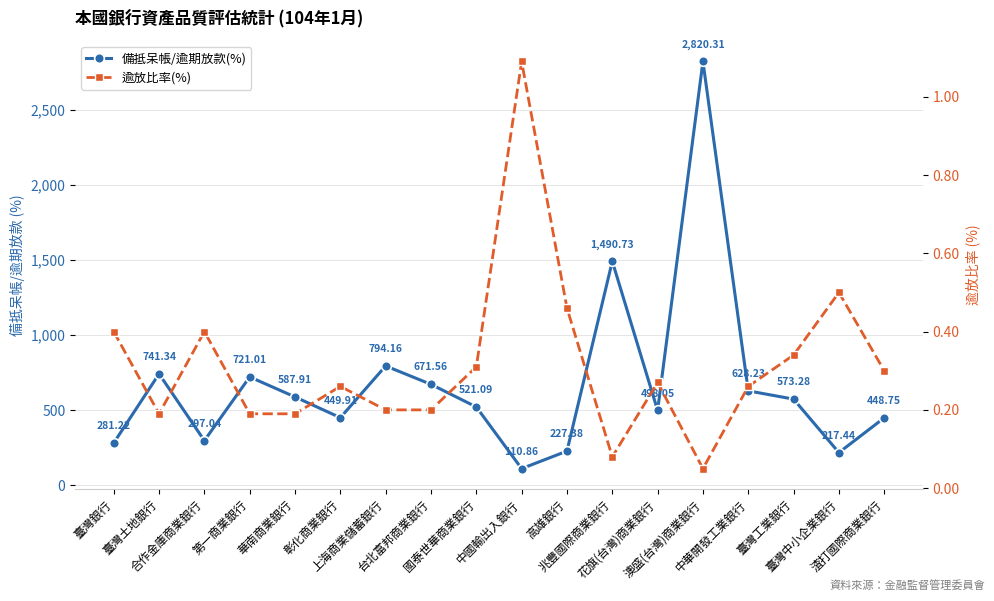

Reading left to right, list all the values displayed in this chart.

備抵呆帳/逾期放款(%): 臺灣銀行=281.2	臺灣土地銀行=741.3	合作金庫商業銀行=297.0	第一商業銀行=721.0	華南商業銀行=587.9	彰化商業銀行=449.9	上海商業儲蓄銀行=794.2	台北富邦商業銀行=671.6	國泰世華商業銀行=521.1	中國輸出入銀行=110.9	高雄銀行=227.4	兆豐國際商業銀行=1490.7	花旗(台灣)商業銀行=498.1	澳盛(台灣)商業銀行=2820.3	中華開發工業銀行=628.2	臺灣工業銀行=573.3	臺灣中小企業銀行=217.4	渣打國際商業銀行=448.8
逾放比率(%): 臺灣銀行=0.4	臺灣土地銀行=0.2	合作金庫商業銀行=0.4	第一商業銀行=0.2	華南商業銀行=0.2	彰化商業銀行=0.3	上海商業儲蓄銀行=0.2	台北富邦商業銀行=0.2	國泰世華商業銀行=0.3	中國輸出入銀行=1.1	高雄銀行=0.5	兆豐國際商業銀行=0.1	花旗(台灣)商業銀行=0.3	澳盛(台灣)商業銀行=0.1	中華開發工業銀行=0.3	臺灣工業銀行=0.3	臺灣中小企業銀行=0.5	渣打國際商業銀行=0.3